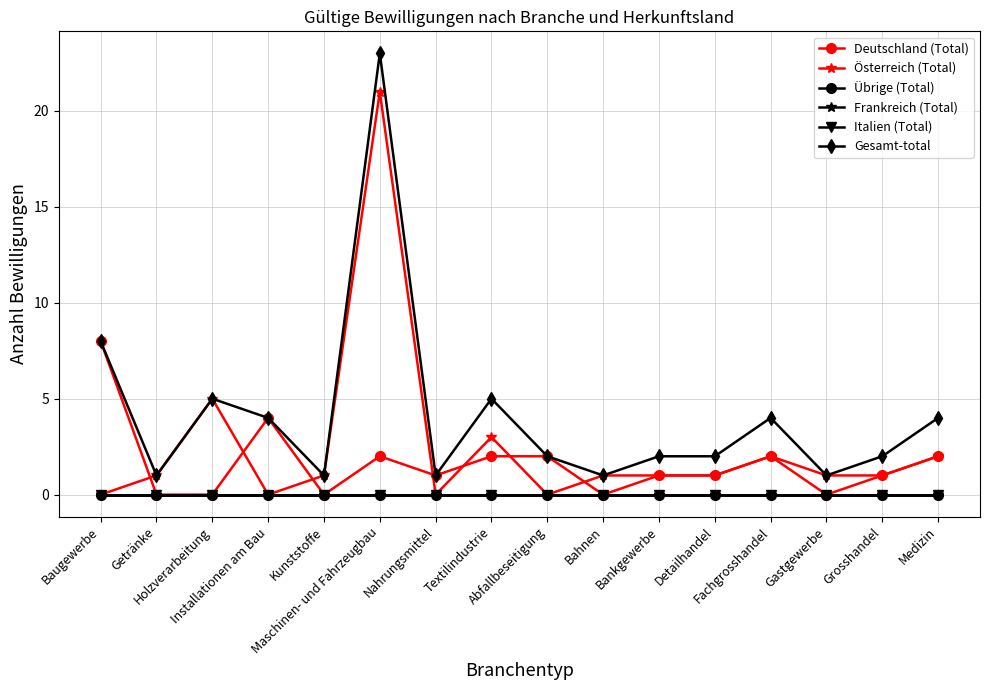

Which category has the lowest value in the Frankreich (Total) series?

Baugewerbe